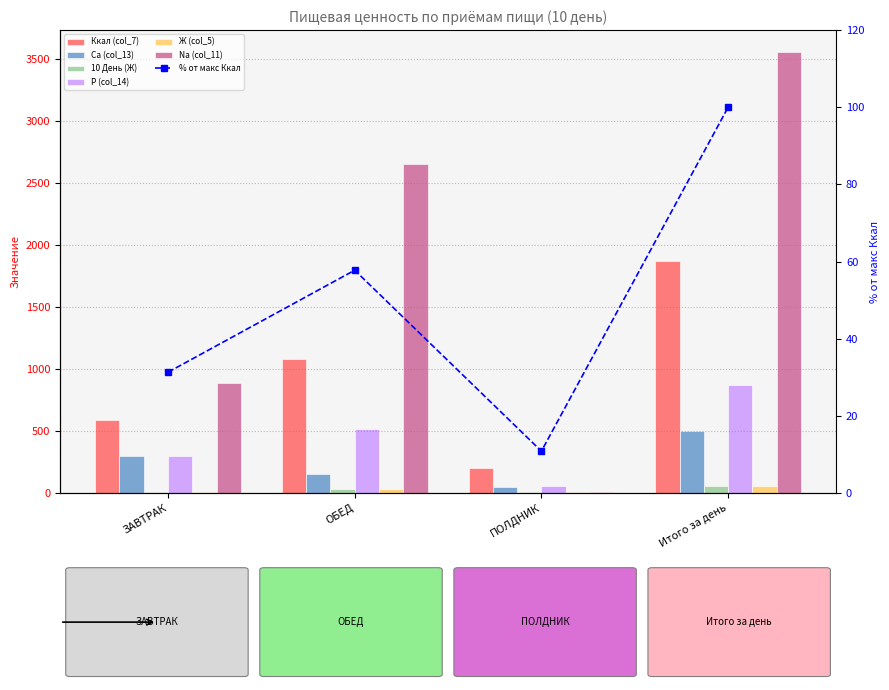

What is the difference between the Са (col_13) values at ОБЕД and ЗАВТРАК?

140.1